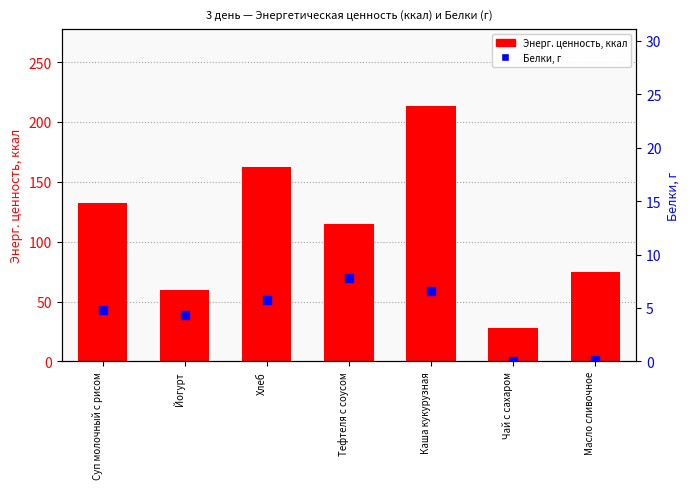

Which series reaches the maximum Y coordinate?

Энерг. ценность, ккал